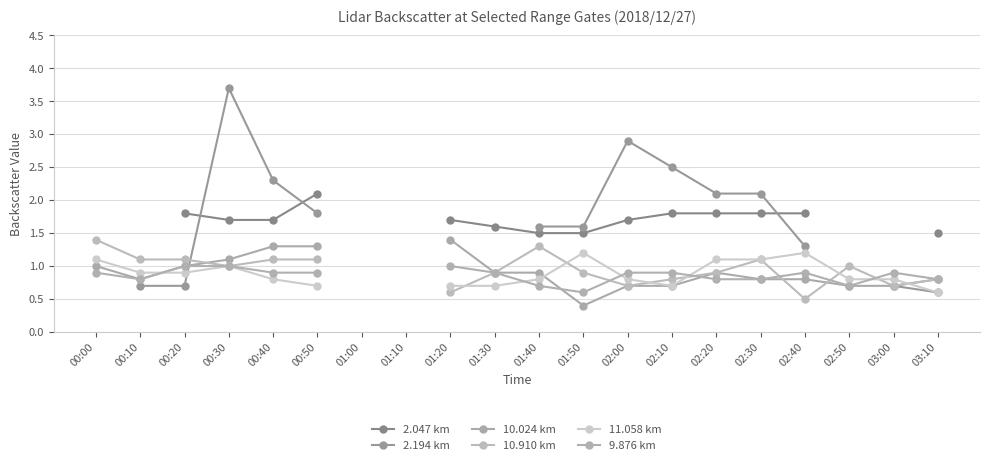

What is the value of the 2.047 km point at the 4th from the left?

1.7